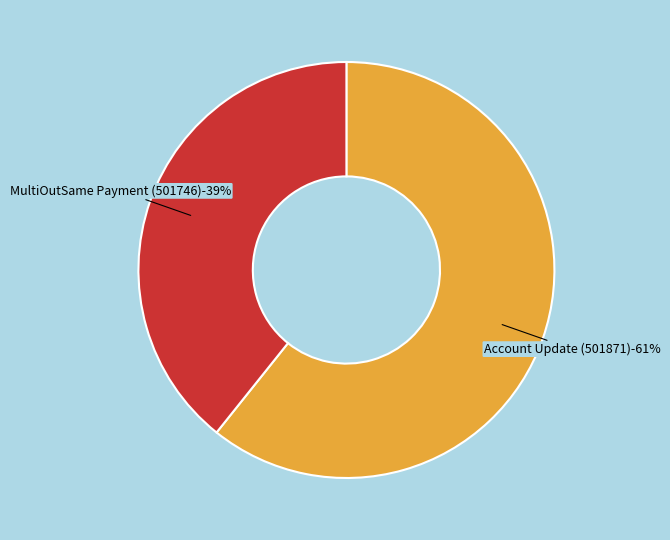

Is it true that Account Update (501871) is 70% of the pie?

False